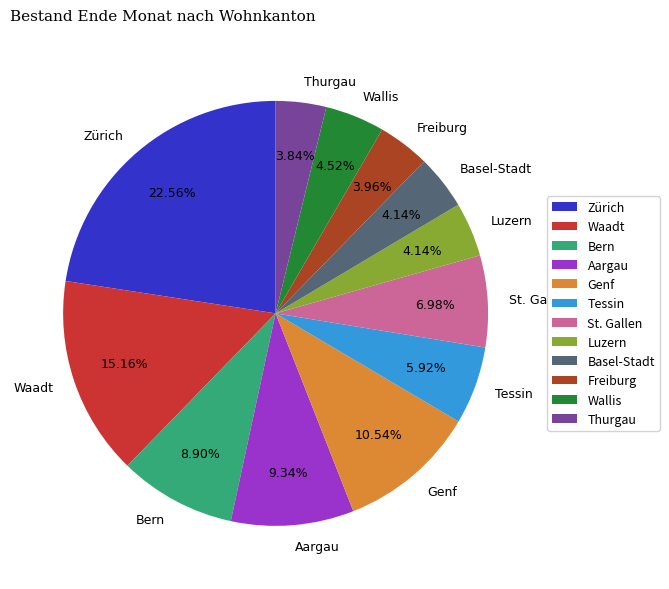

How many segments does this pie chart have?

12